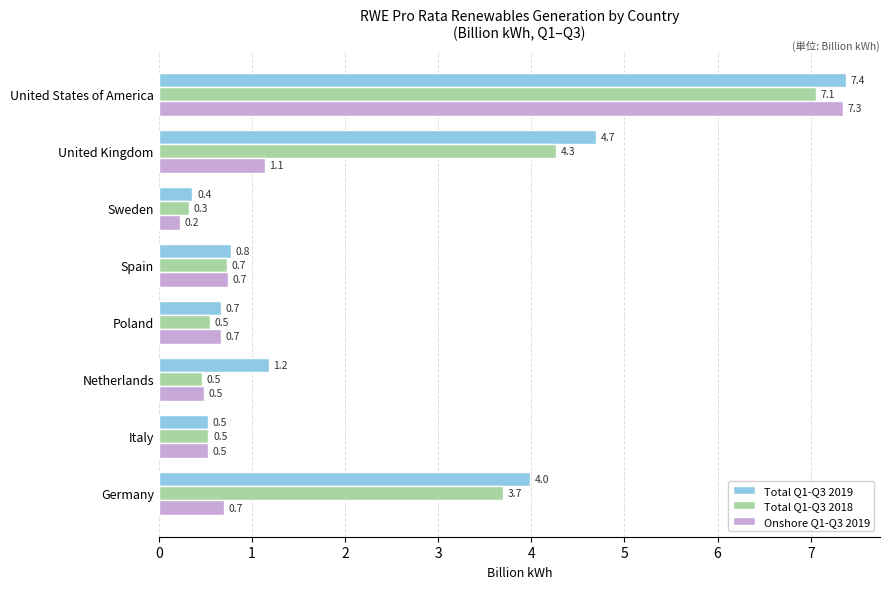

What is the maximum value shown in the chart?

7.4